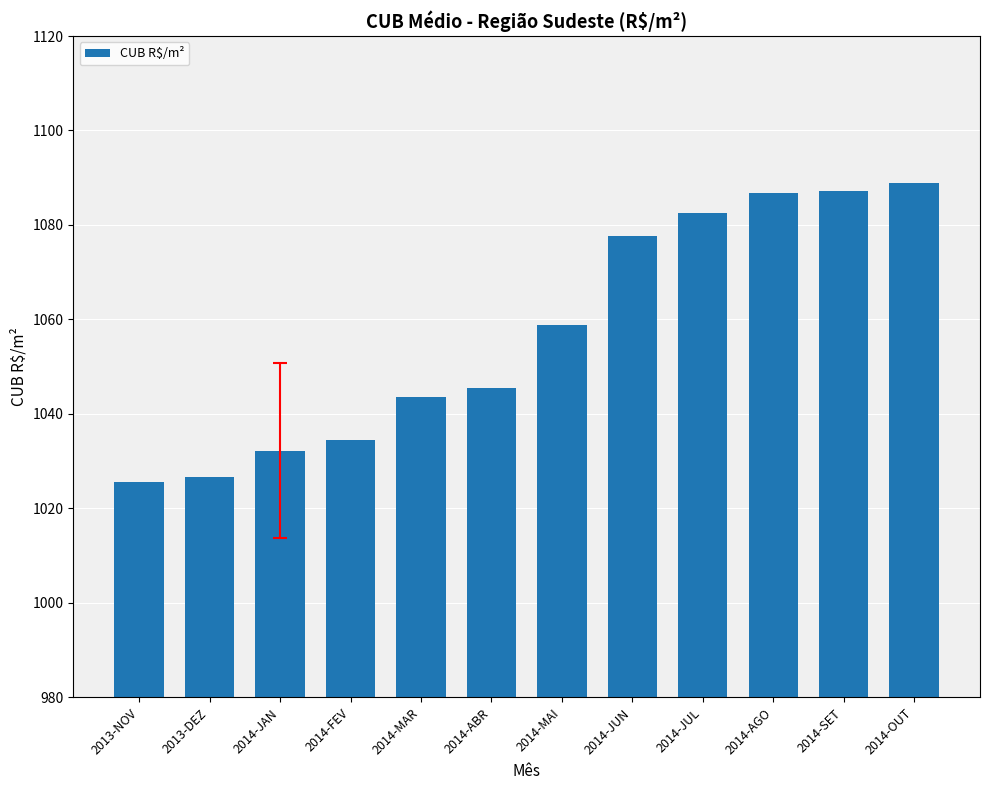

What is the difference between the second highest and minimum values?

61.5